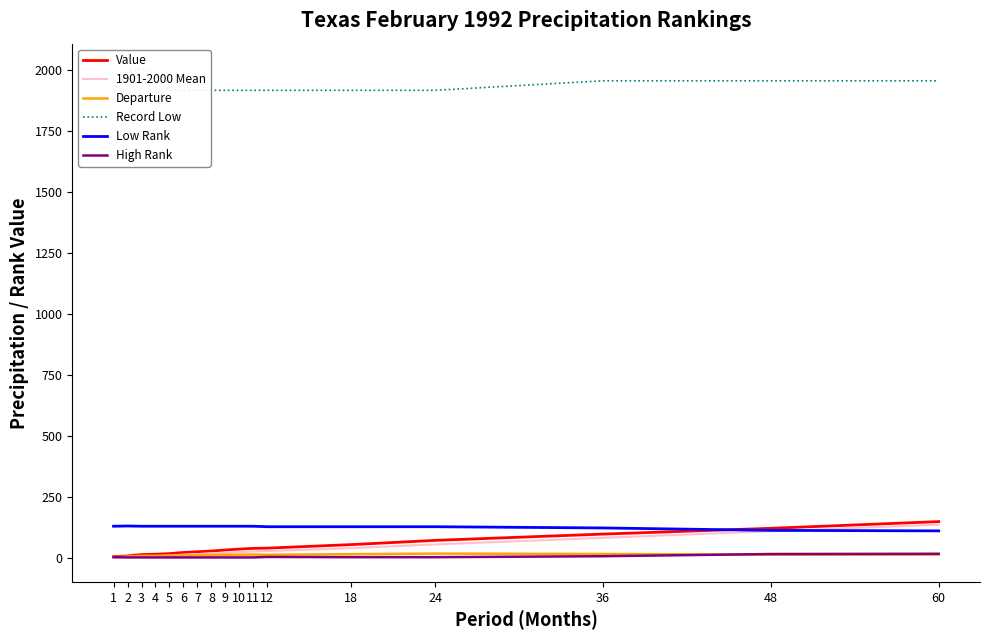

How many values in the Departure series exceed 11?

9